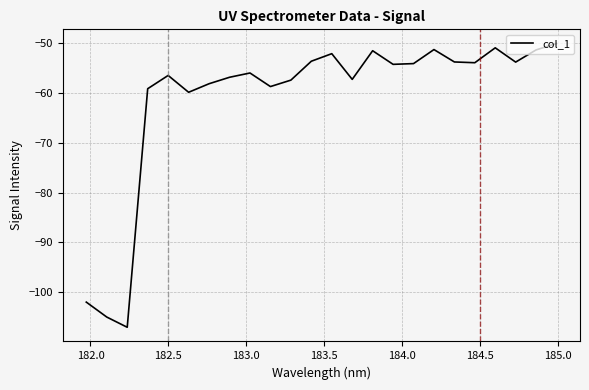

What is the greatest value displayed?

-50.0